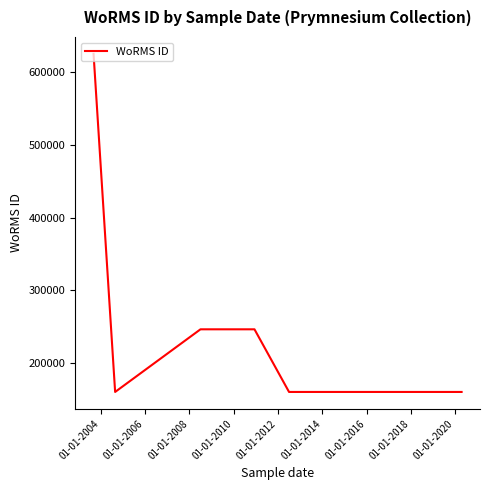

What is the greatest value displayed?

624967